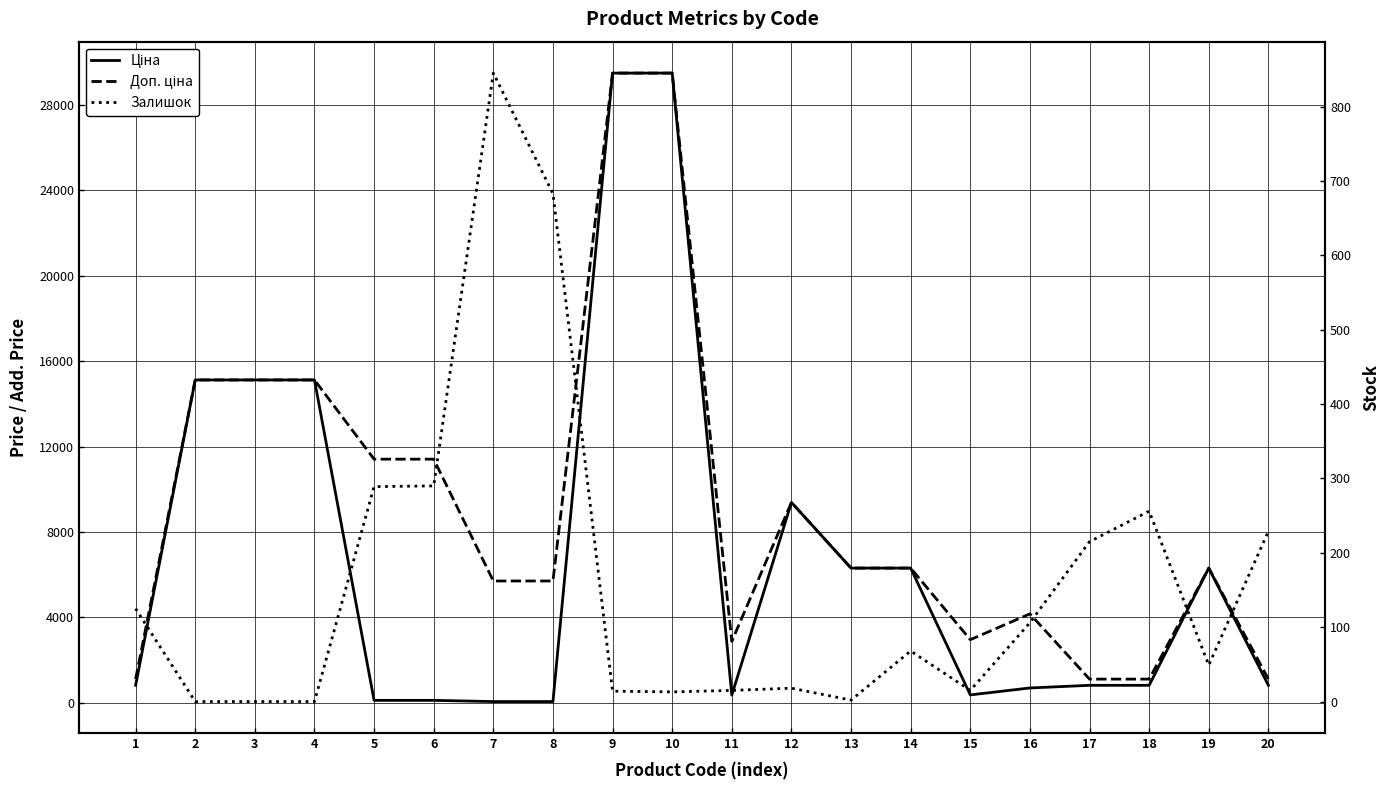

Read the Доп. ціна value at 13.

6308.8